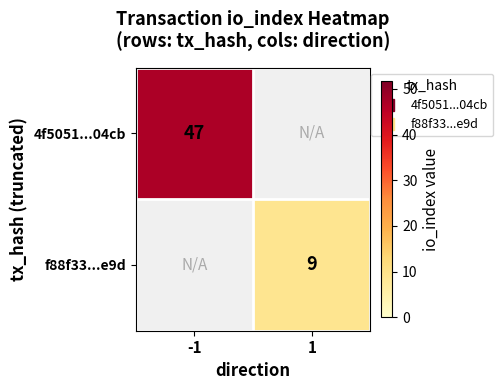

Which series has the largest range (max minus min)?

4f5051...04cb